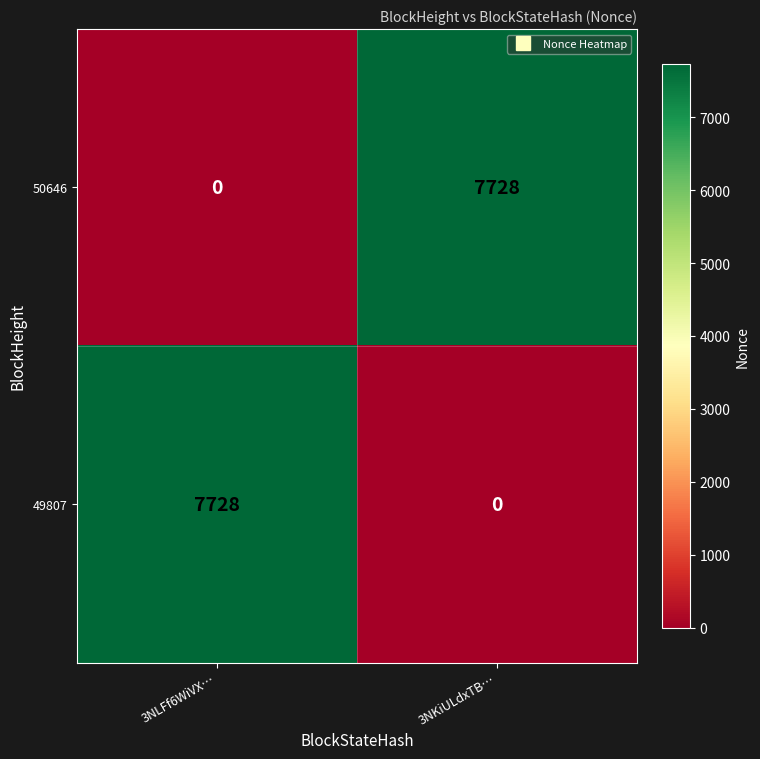

The value of 50646 at 3NLFf6WiVX… is 0. True or false?

True